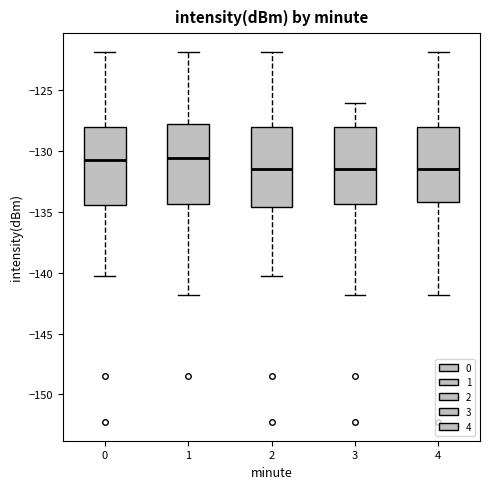

Reading left to right, transcribe this box plot: for each box, give where its median line is, the range the box spans, and where its two whiskers end, as read against the y-axis. The values are not printed on the chart, so give them approximately, as read against the axis.

0: median -130.5, box -134.5 to -128.0, whiskers -140.5 to -122.0
1: median -130.5, box -134.5 to -128.0, whiskers -142.0 to -122.0
2: median -131.5, box -134.5 to -128.0, whiskers -140.5 to -122.0
3: median -131.5, box -134.5 to -128.0, whiskers -142.0 to -126.0
4: median -131.5, box -134.0 to -128.0, whiskers -142.0 to -122.0